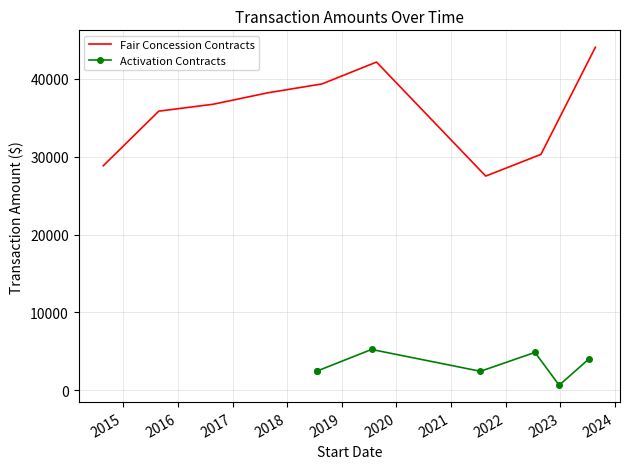

What is the greatest value displayed?

44072.0